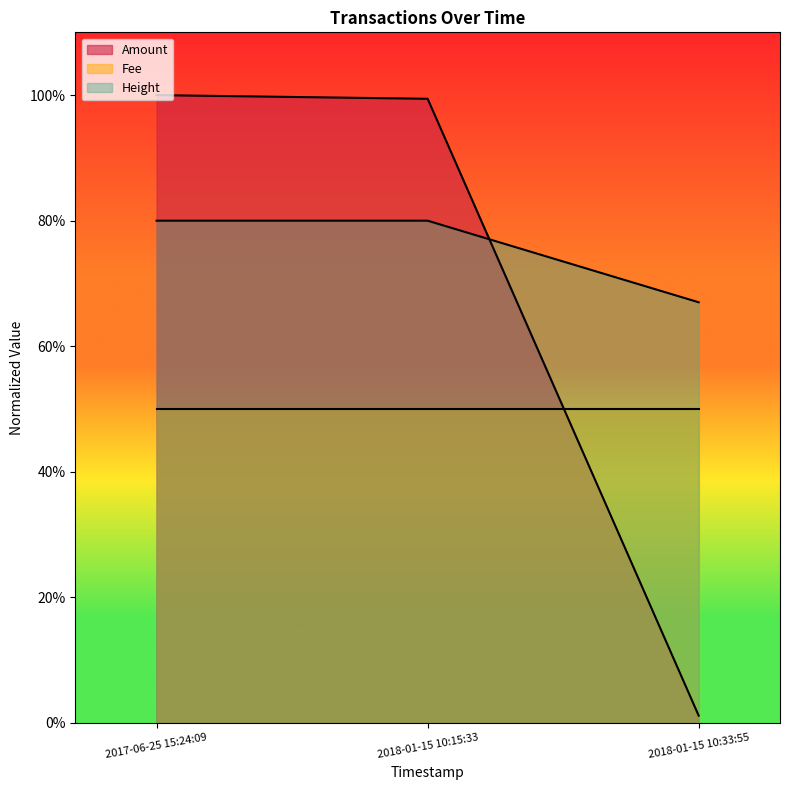

The value of Height at 2018-01-15 10:15:33 is 0.3. True or false?

False